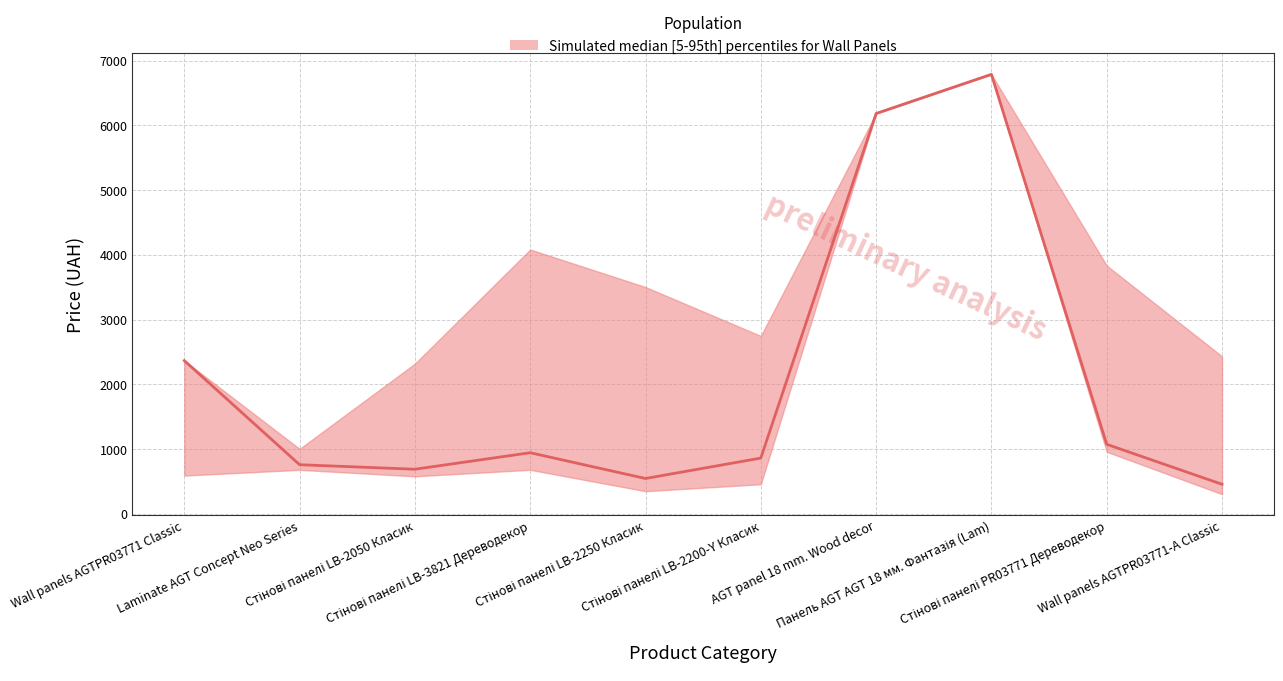

What is the smallest value displayed?

456.7